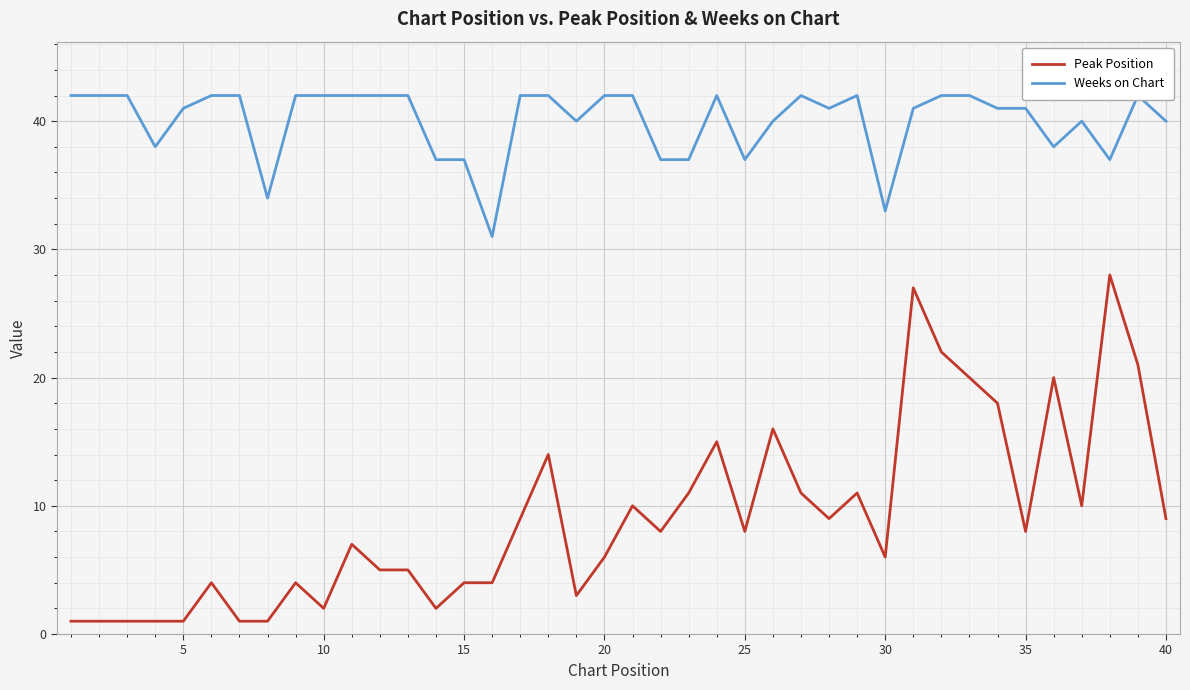

True or false: Peak Position and Weeks on Chart intersect in this chart.

False